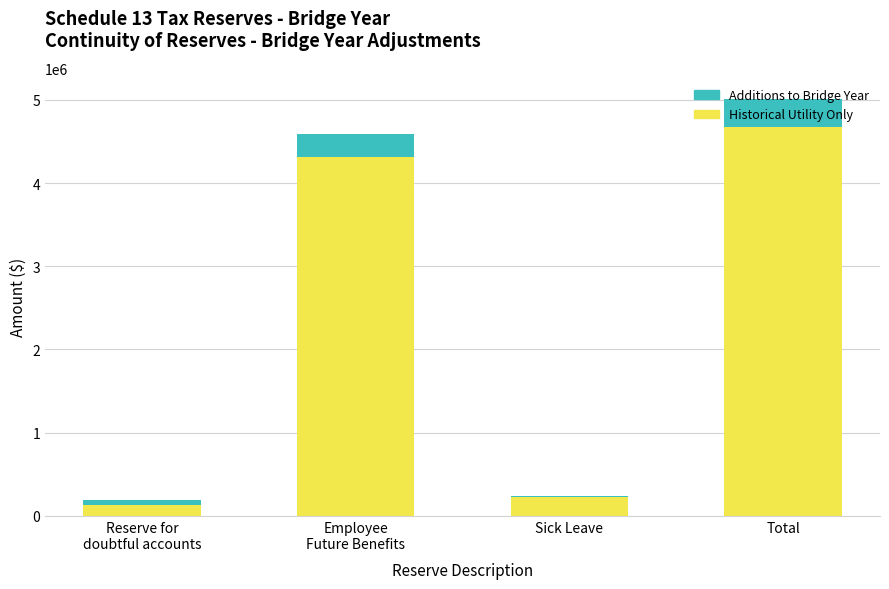

Count the number of categories in the chart.

4